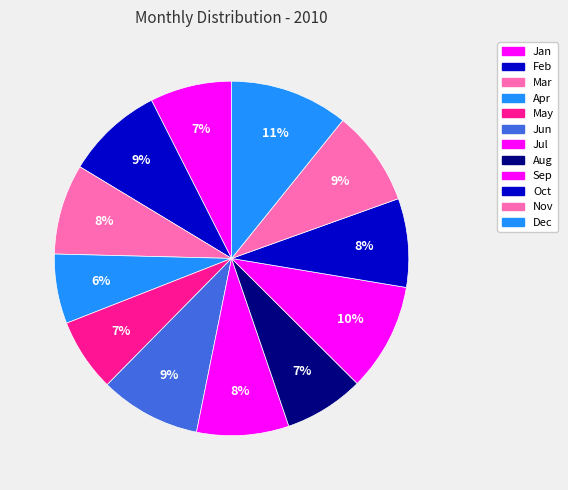

How many slices are in this pie chart?

12